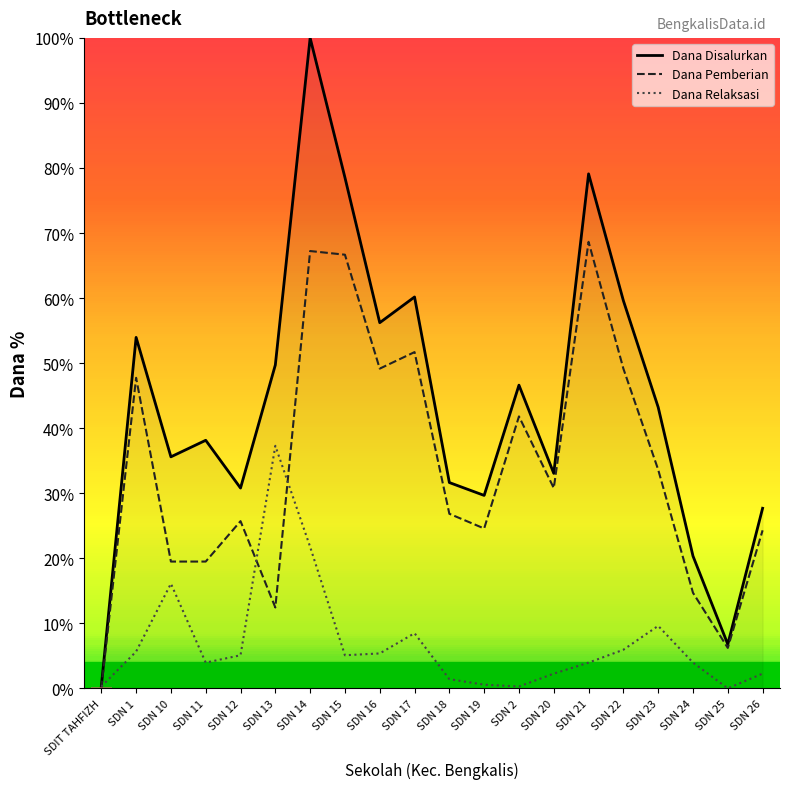

What are all the series names shown in the legend?

Dana Disalurkan, Dana Pemberian, Dana Relaksasi